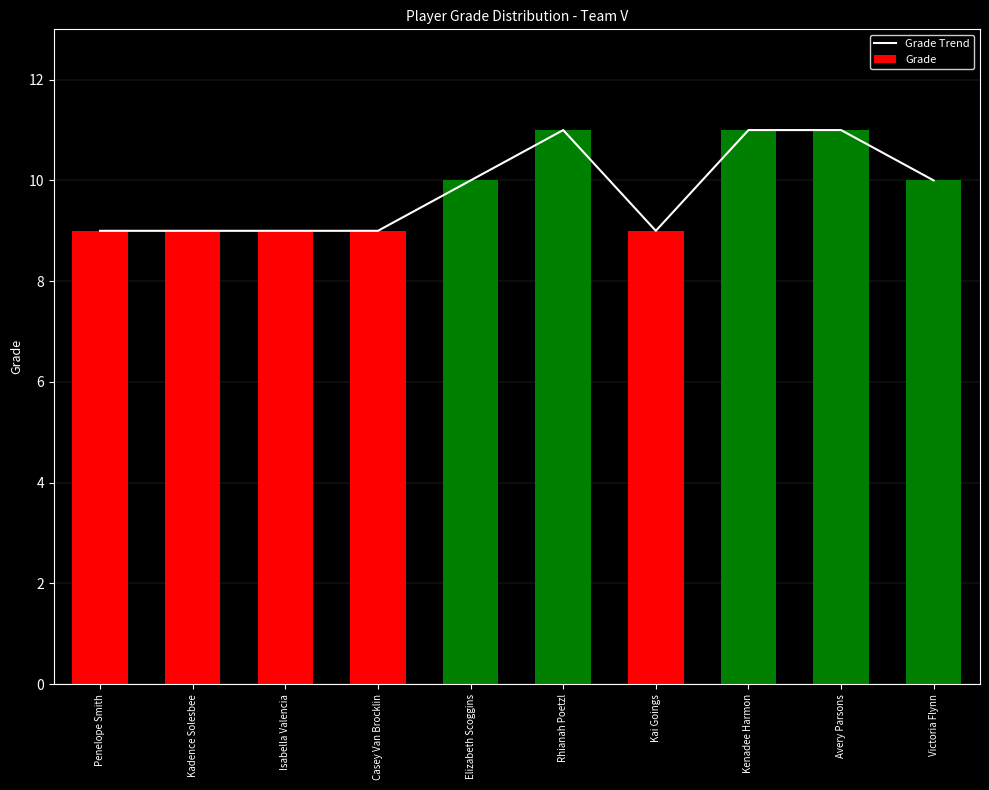

What is the label of the 3rd bar from the left?

Isabella Valencia